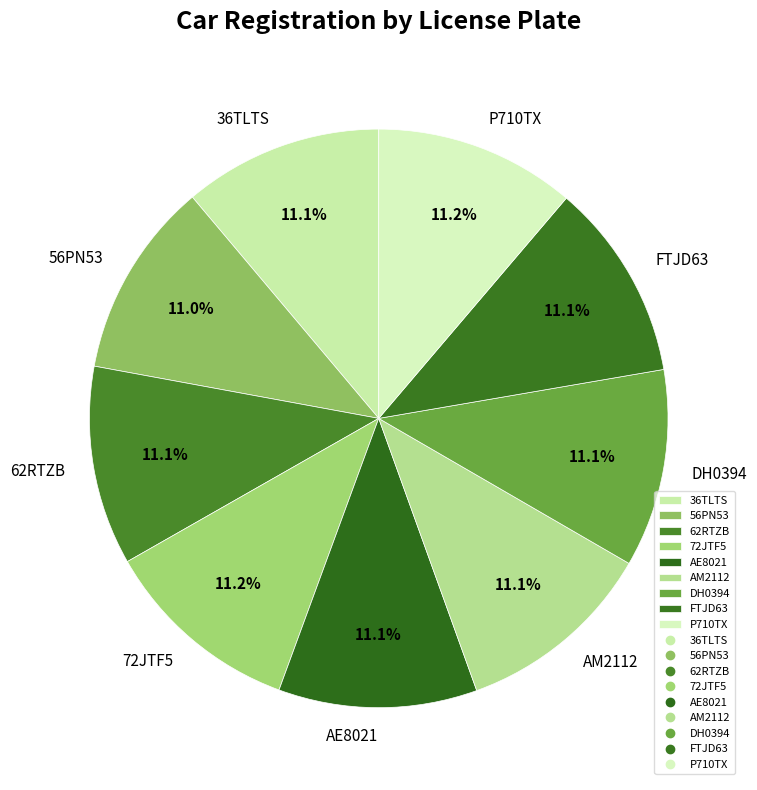

Approximately how many times larger is the value at FTJD63 compared to 72JTF5?

1.0